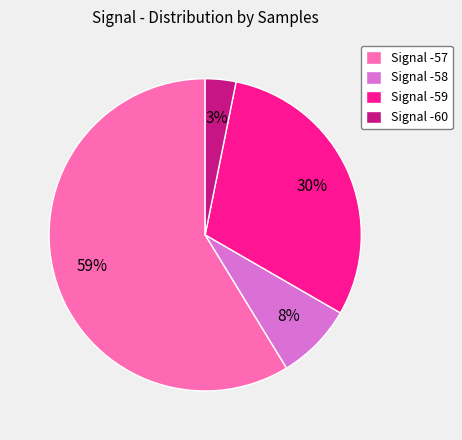

To the nearest percent, what percentage of the pie is Signal -59?

30%